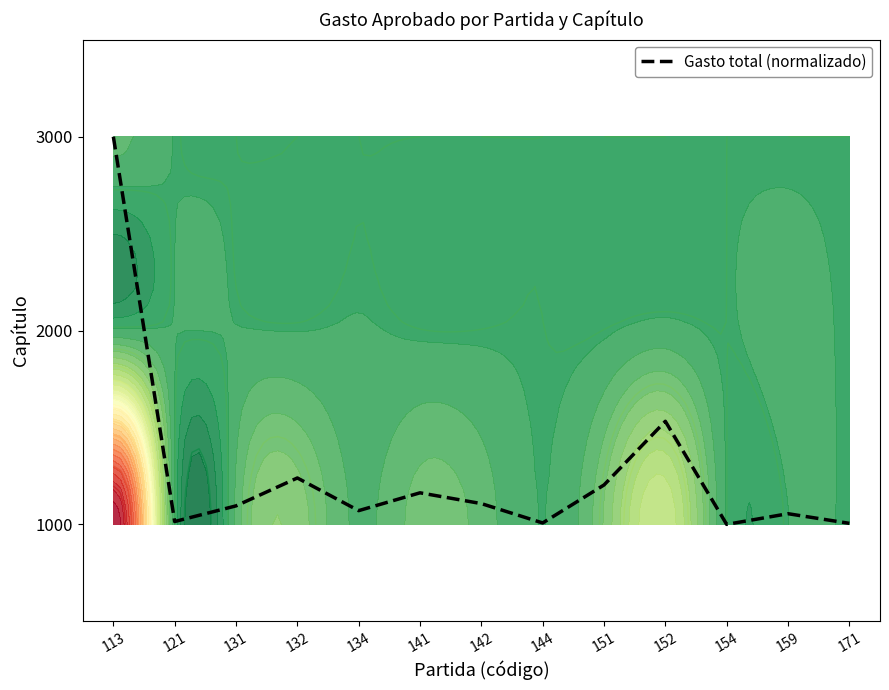

What is the approximate value at 151?

0.2